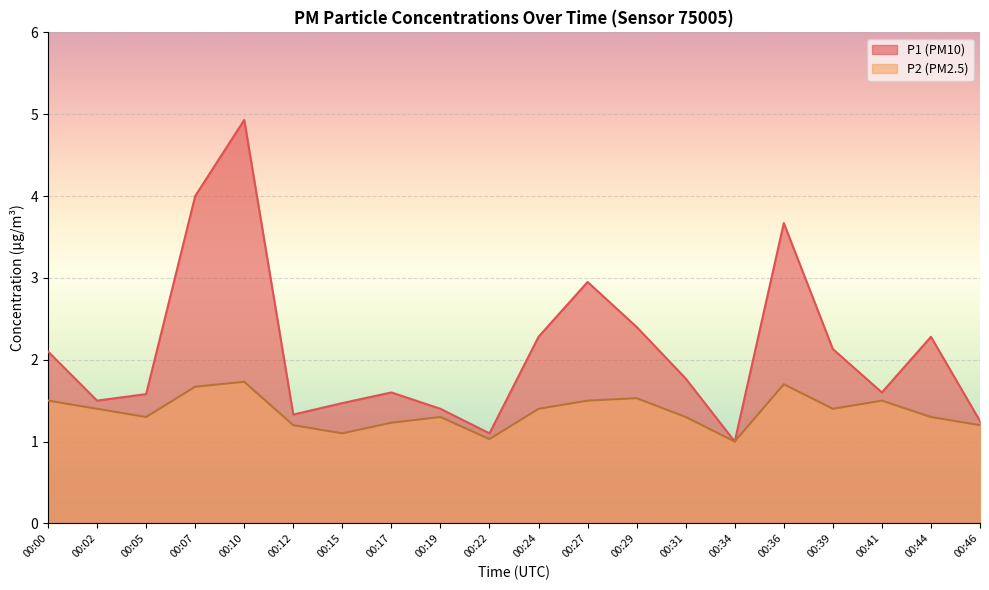

Reading left to right, transcribe all the data shown in this chart.

P1: 00:00=2.1	00:02=1.5	00:05=1.6	00:07=4.0	00:10=4.9	00:12=1.3	00:15=1.5	00:17=1.6	00:19=1.4	00:22=1.1	00:24=2.3	00:27=3.0	00:29=2.4	00:31=1.8	00:34=1.0	00:36=3.7	00:39=2.1	00:41=1.6	00:44=2.3	00:46=1.2
P2: 00:00=1.5	00:02=1.4	00:05=1.3	00:07=1.7	00:10=1.7	00:12=1.2	00:15=1.1	00:17=1.2	00:19=1.3	00:22=1.0	00:24=1.4	00:27=1.5	00:29=1.5	00:31=1.3	00:34=1.0	00:36=1.7	00:39=1.4	00:41=1.5	00:44=1.3	00:46=1.2